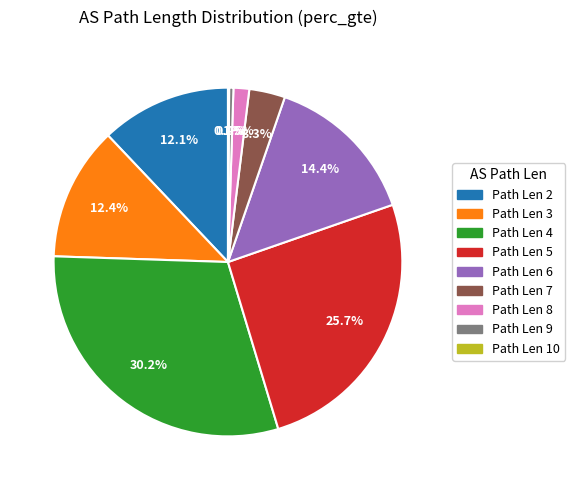

Does any single category account for the majority?

No